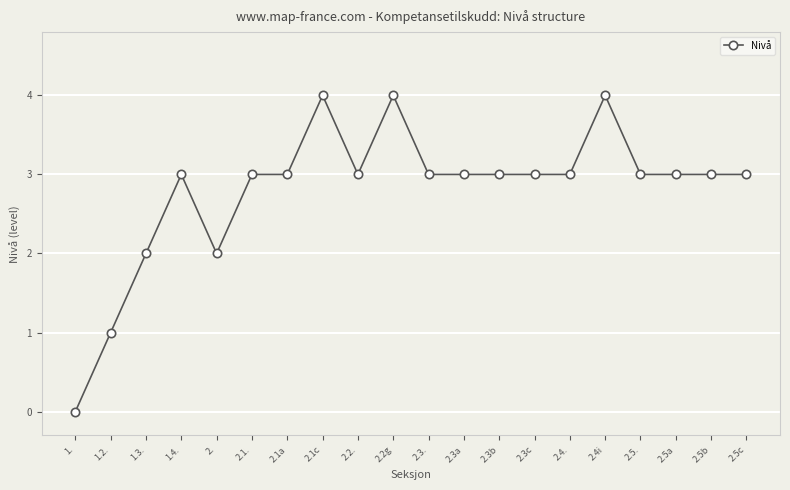

Is it true that the value at 1.4. is 3?

True